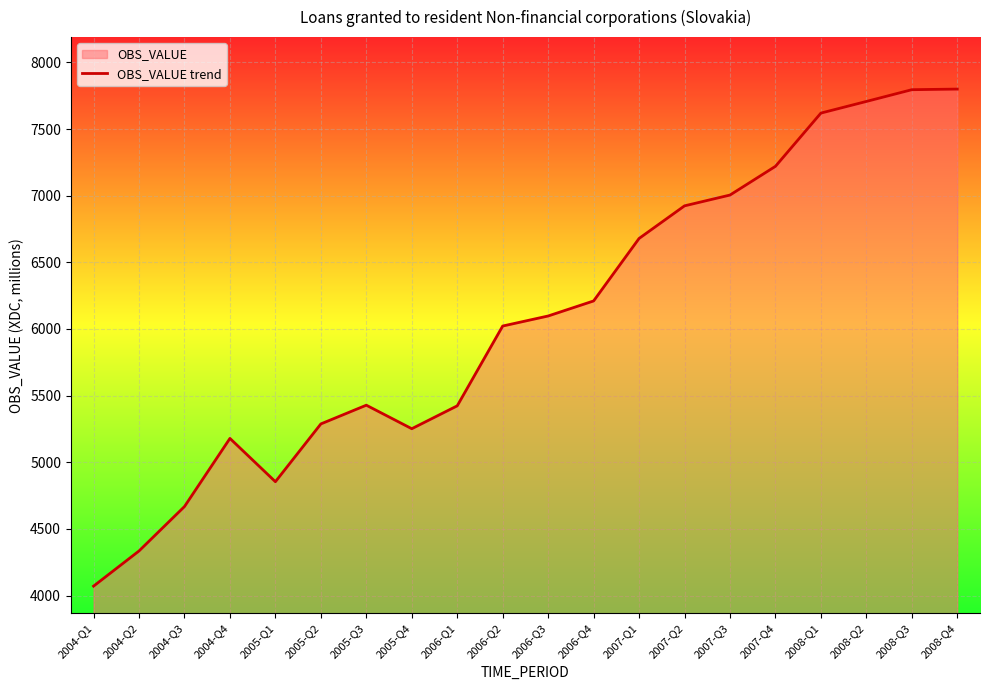

What is the label of the 20th point from the right?

2004-Q1